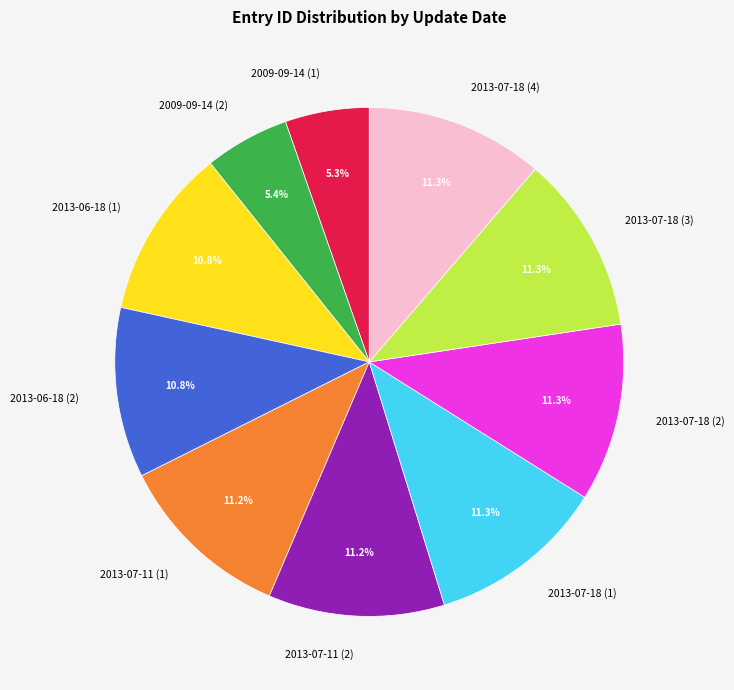

What is the total percentage of 2009-09-14 (1) and 2013-07-11 (2)?

16.5%